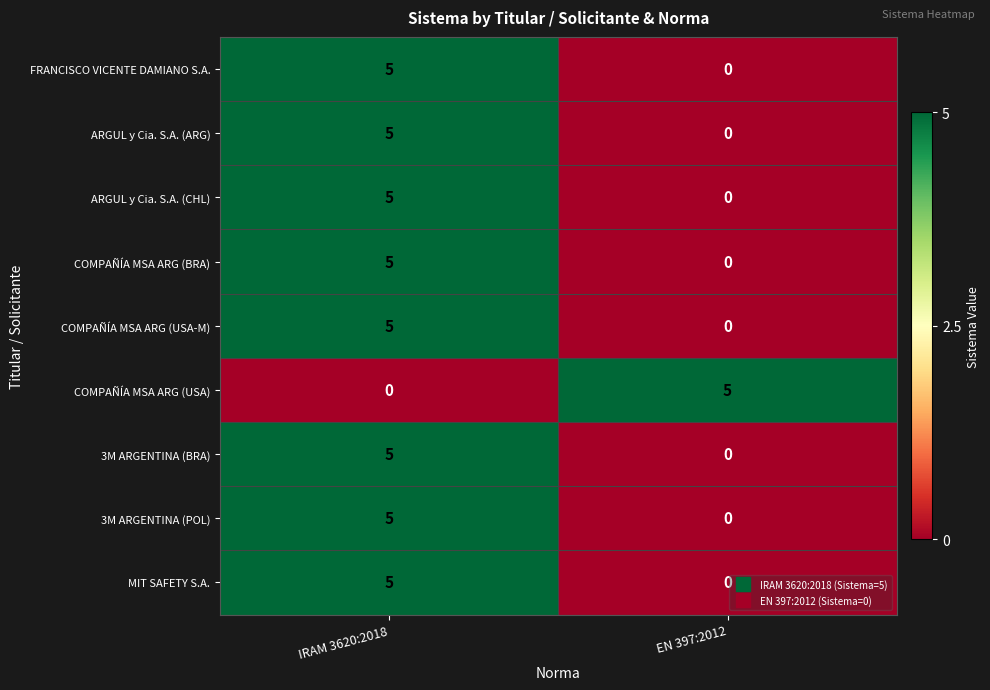

What is the maximum value shown in the chart?

5